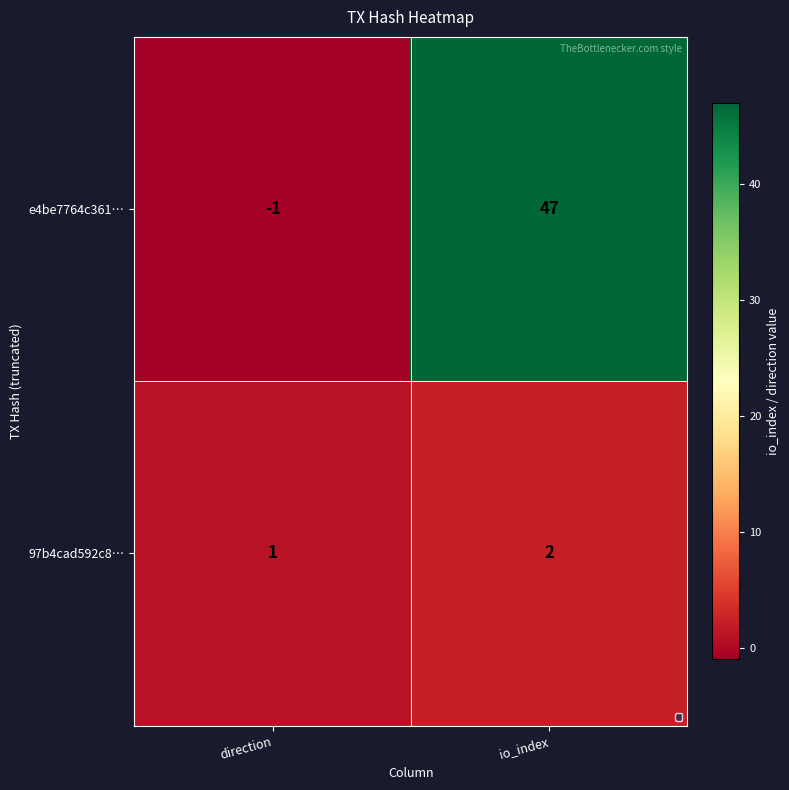

How many distinct data groups are displayed?

2